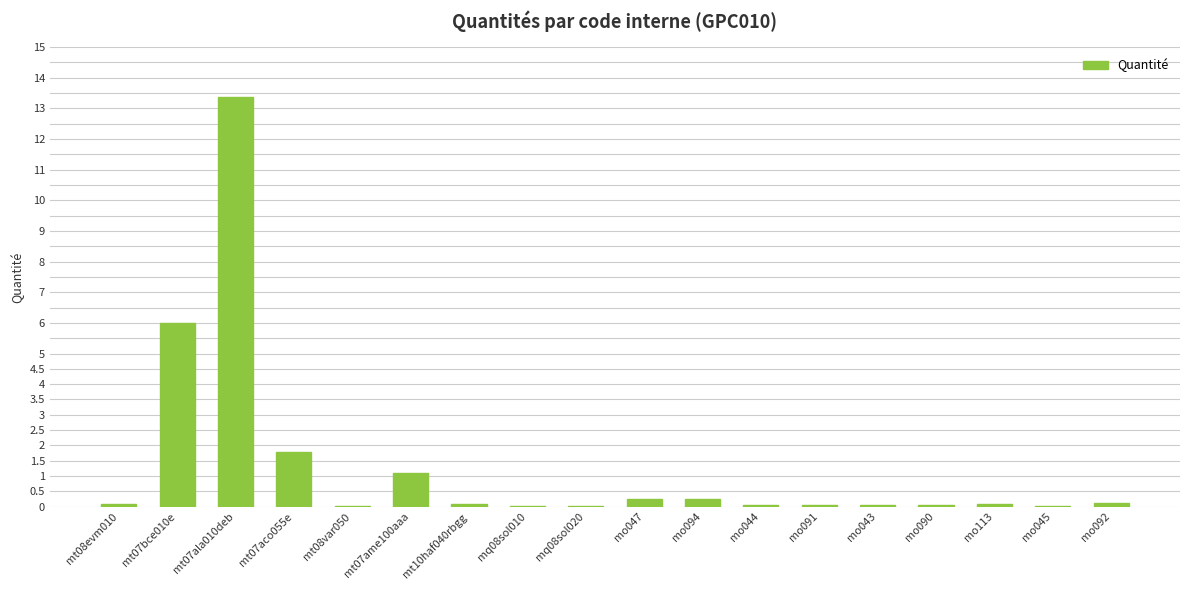

Is it true that the value at mt08var050 is 0.0?

True